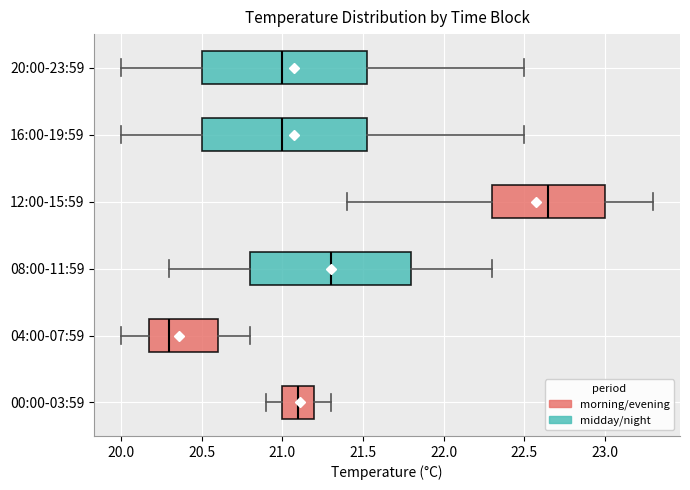

Which box's median line is the furthest to the left?

04:00-07:59